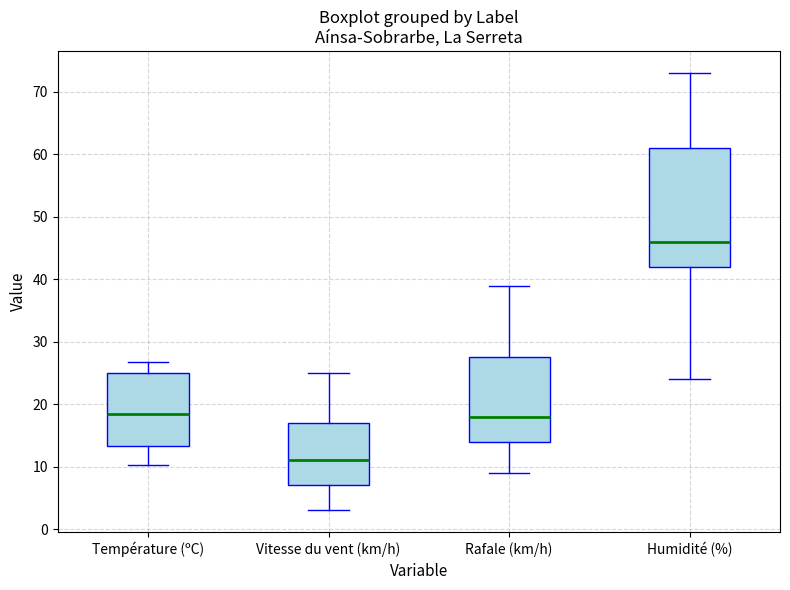

Where does the upper whisker of the box for Rafale (km/h) end on the y-axis? The values are not printed on the chart, so give them approximately, as read against the axis.

39